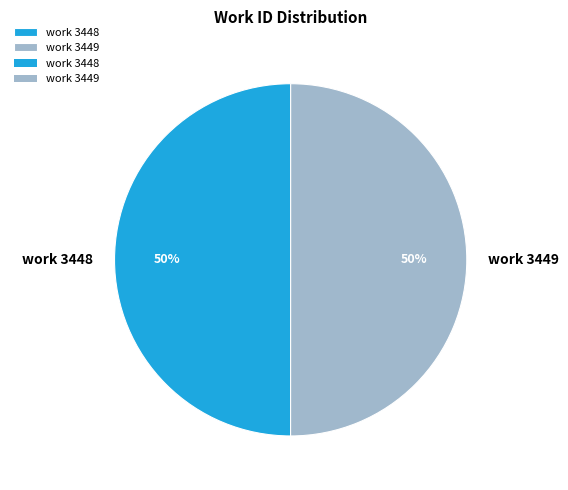

To the nearest percent, what is the average slice percentage?

50%